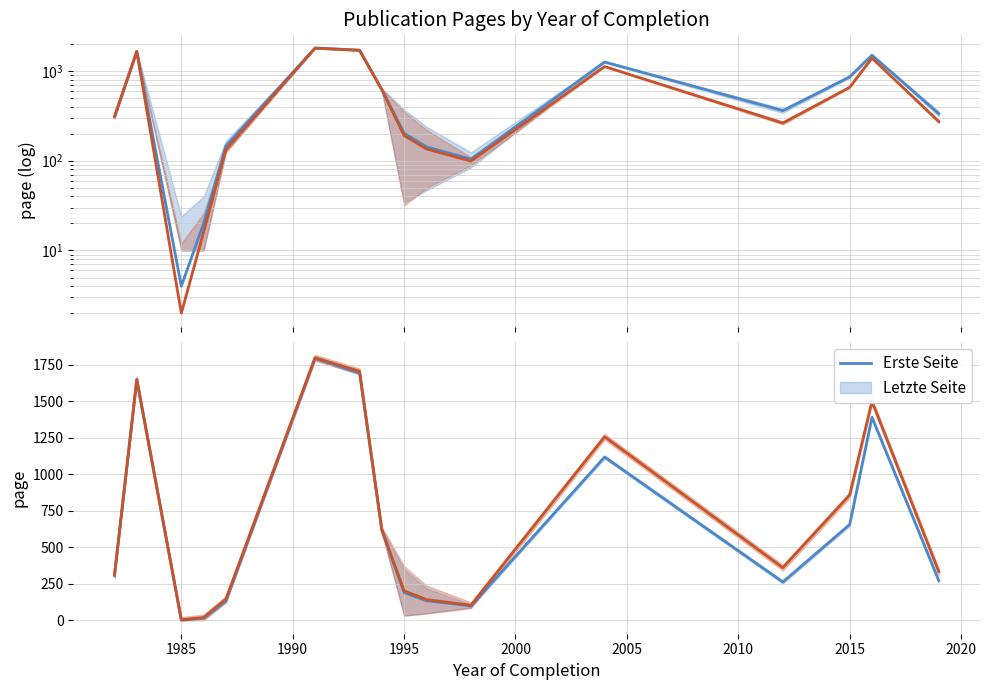

The value of Letzte Seite at 11 is 569.1. True or false?

False